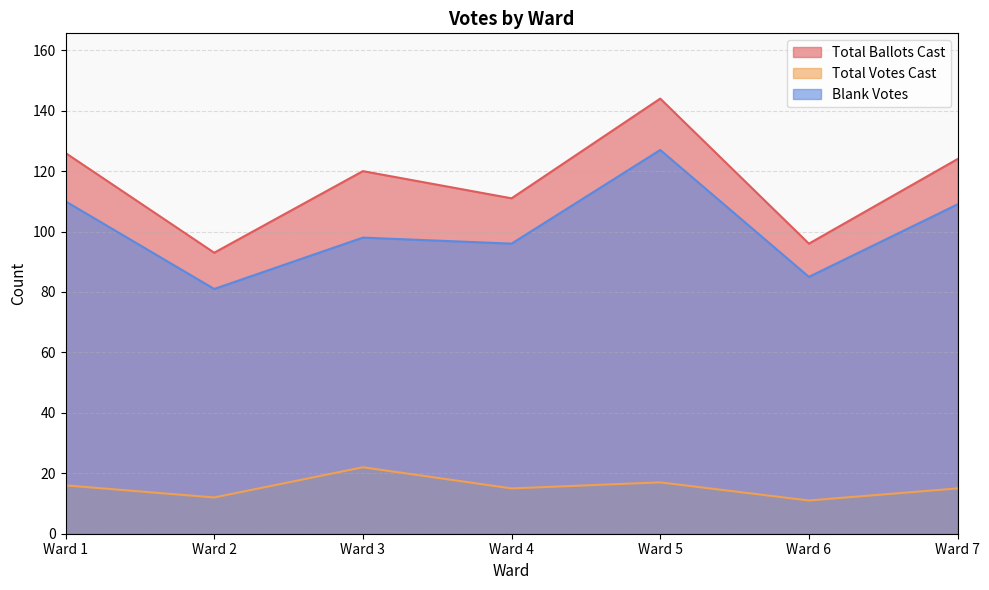

Reading right to left, what are all the values shown in this chart?

Total Ballots Cast: Ward 7=124	Ward 6=96	Ward 5=144	Ward 4=111	Ward 3=120	Ward 2=93	Ward 1=126
Total Votes Cast: Ward 7=15	Ward 6=11	Ward 5=17	Ward 4=15	Ward 3=22	Ward 2=12	Ward 1=16
Blank Votes: Ward 7=109	Ward 6=85	Ward 5=127	Ward 4=96	Ward 3=98	Ward 2=81	Ward 1=110